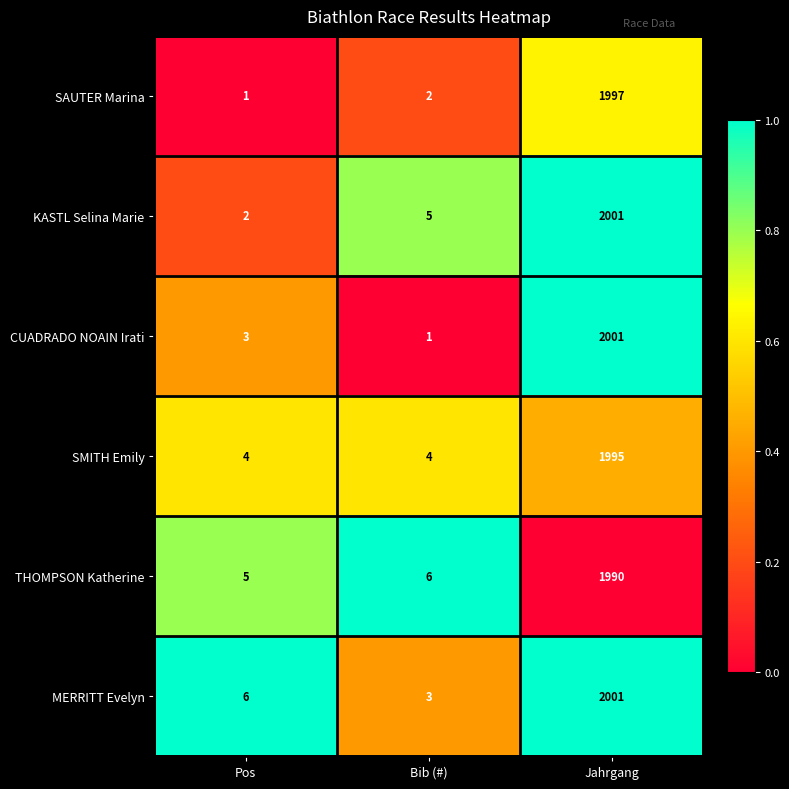

How many data points does each series have?

3